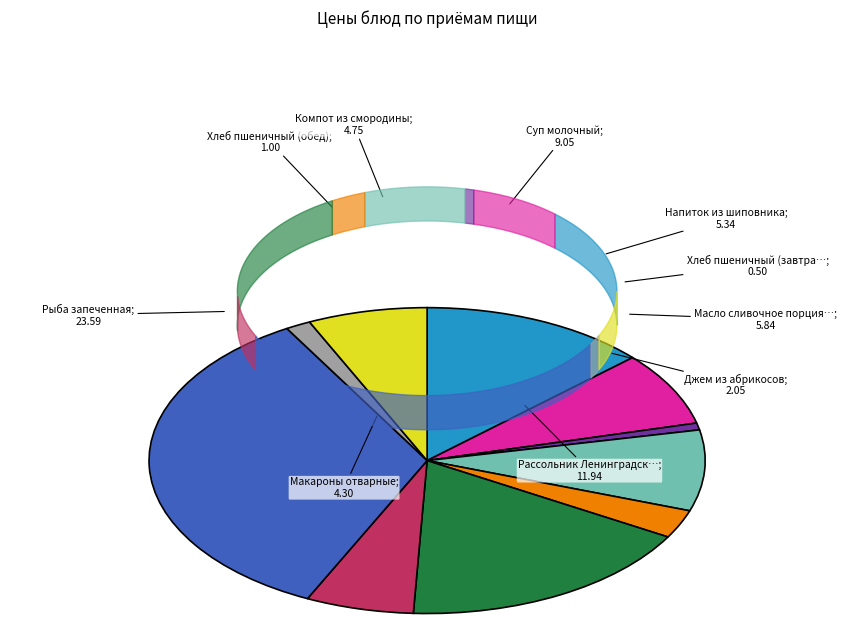

How many slices are in this pie chart?

10